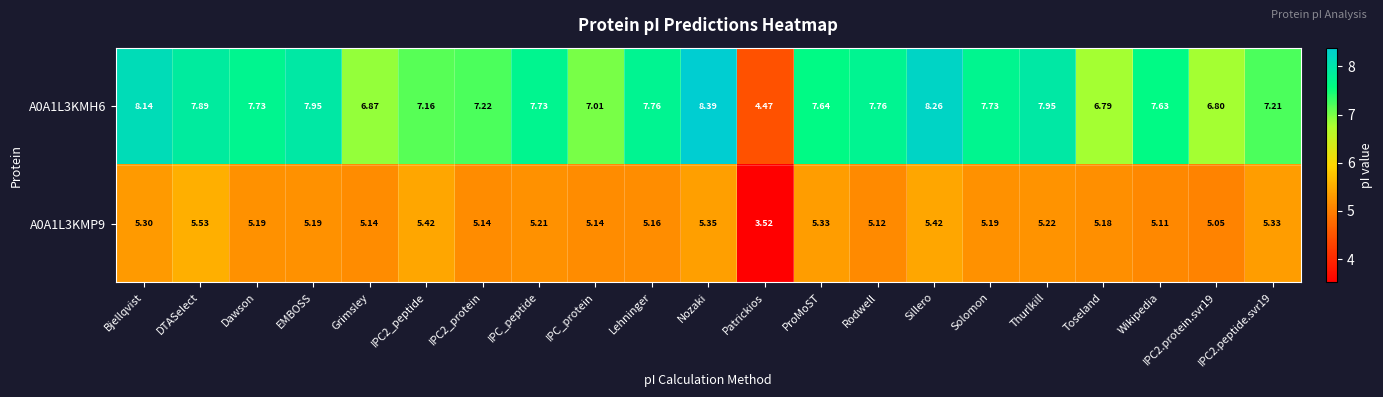

At which label does A0A1L3KMP9 first exceed 5?

Bjellqvist